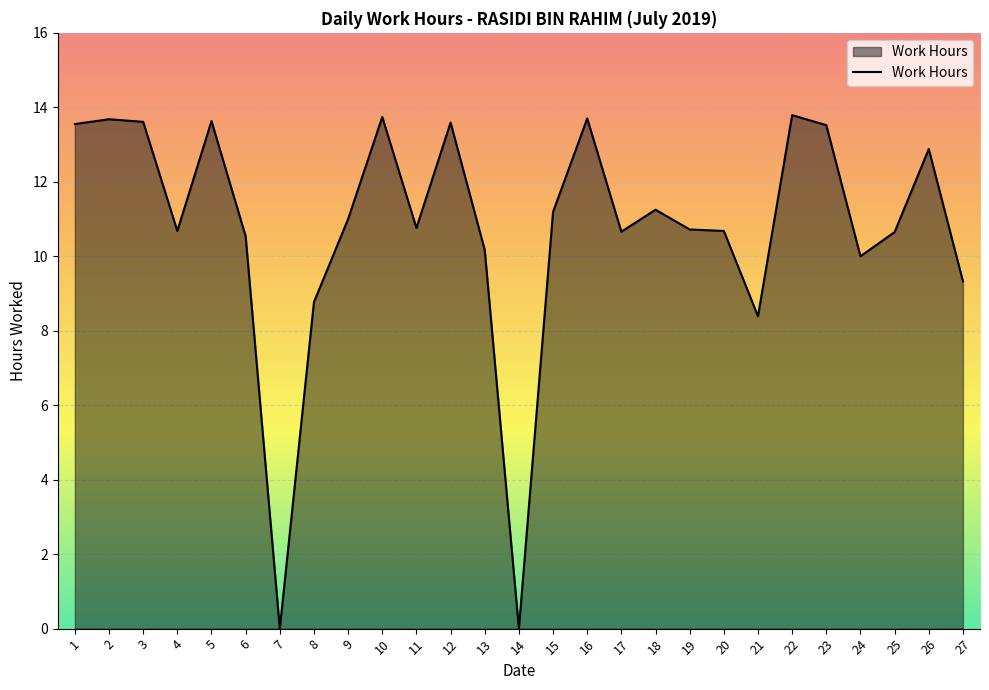

What is the ratio of the value at 2 to the value at 23?

1.0